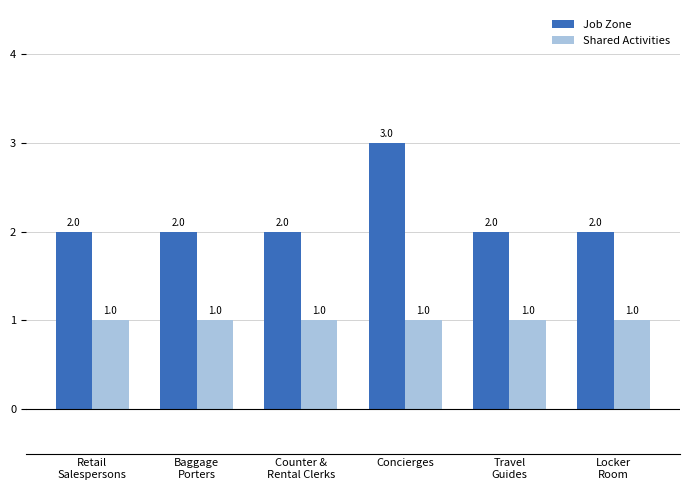

Reading left to right, list all the values displayed in this chart.

Job Zone: Retail
Salespersons=2	Baggage
Porters=2	Counter &
Rental Clerks=2	Concierges=3	Travel
Guides=2	Locker
Room=2
Shared Activities: Retail
Salespersons=1	Baggage
Porters=1	Counter &
Rental Clerks=1	Concierges=1	Travel
Guides=1	Locker
Room=1